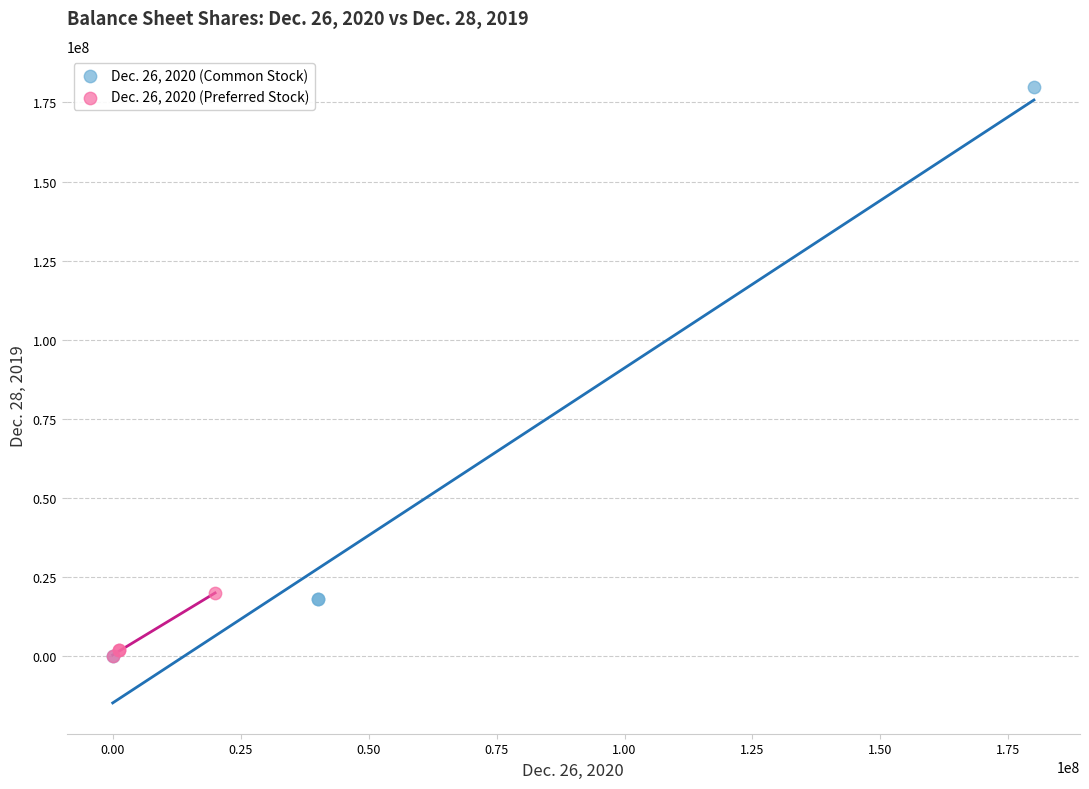

Which series reaches the maximum Y coordinate?

Dec. 26, 2020 (Common Stock)